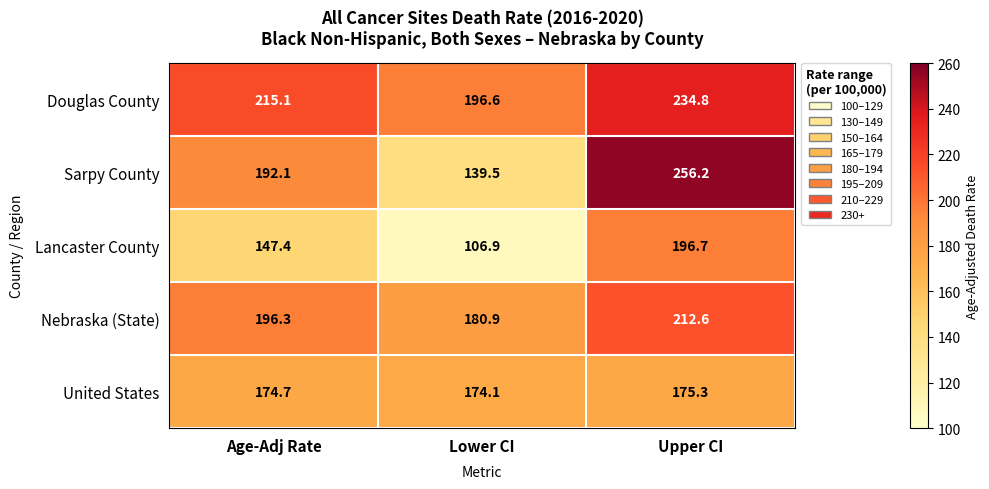

What is the difference between the maximum and minimum values in the Sarpy County series?

116.7